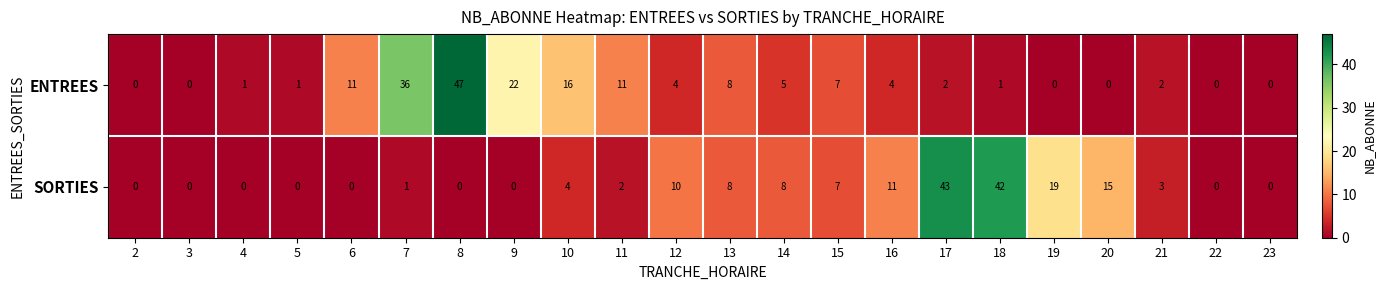

What is the difference between the SORTIES values at 19 and 15?

12